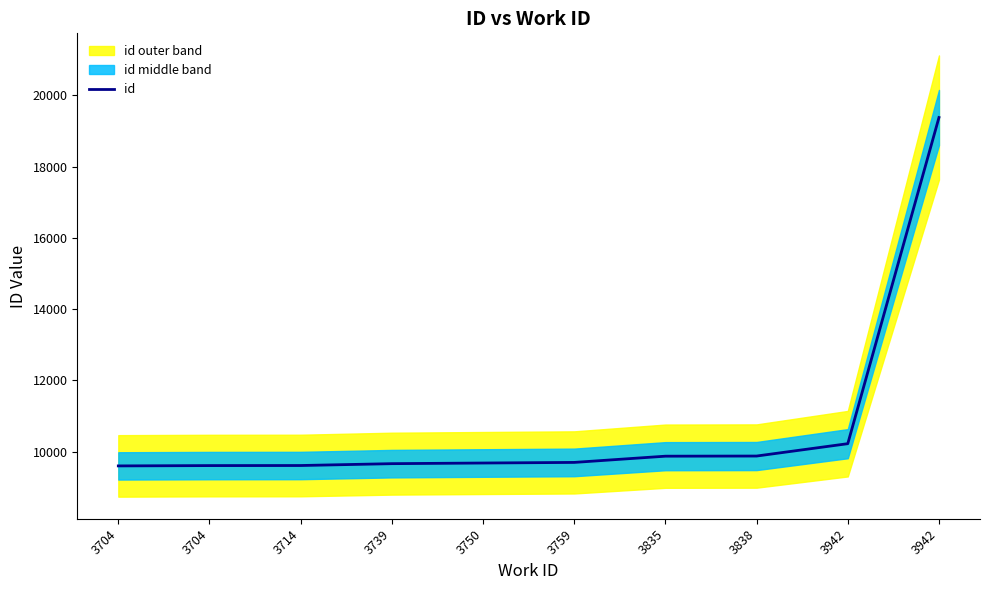

Does the chart display data point markers on the line(s)?

No